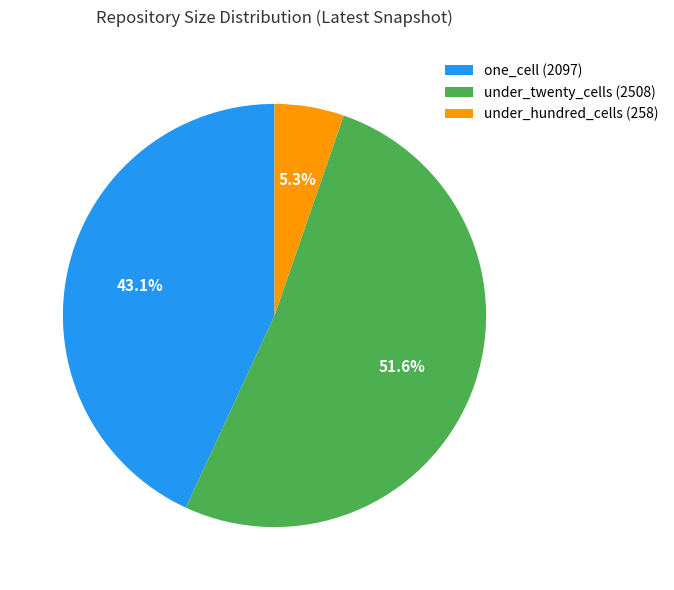

To the nearest percent, what percentage of the pie is under_twenty_cells (2508)?

52%